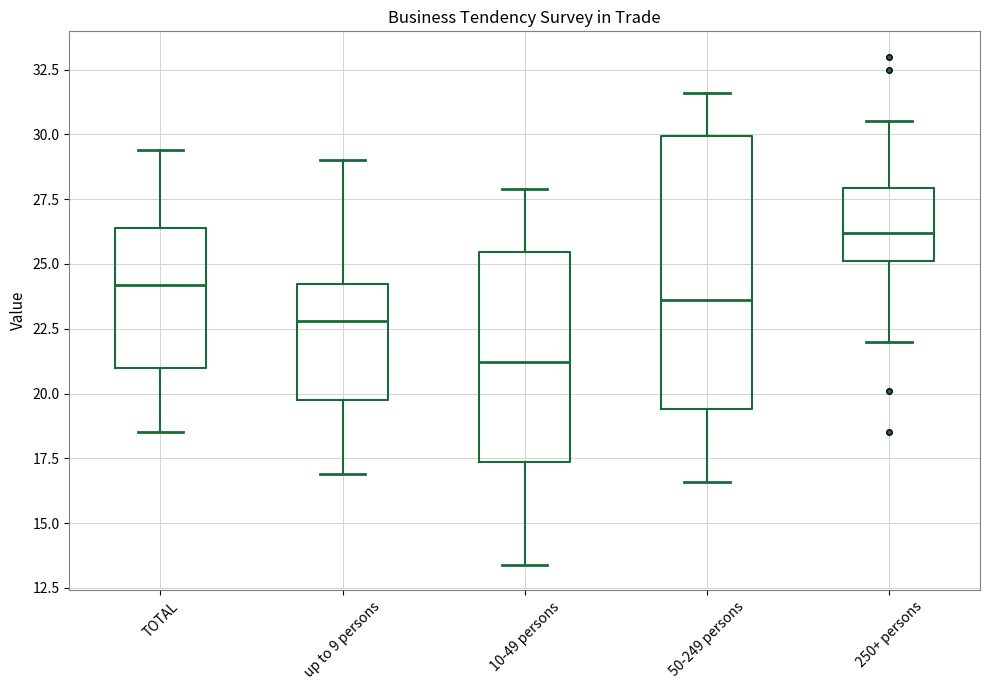

Where does the upper whisker of the box for TOTAL end on the y-axis? The values are not printed on the chart, so give them approximately, as read against the axis.

29.5